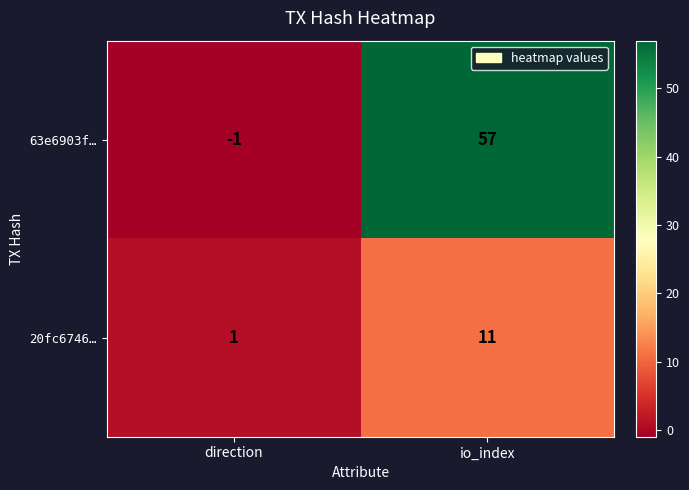

What is the greatest value displayed?

57